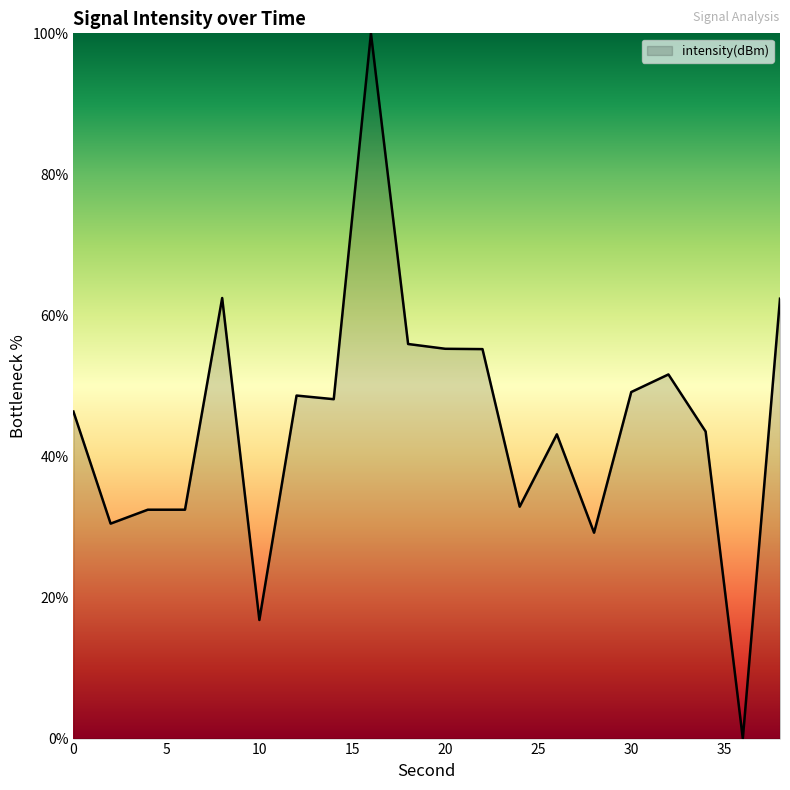

What is the difference between the maximum and minimum values?

100.0